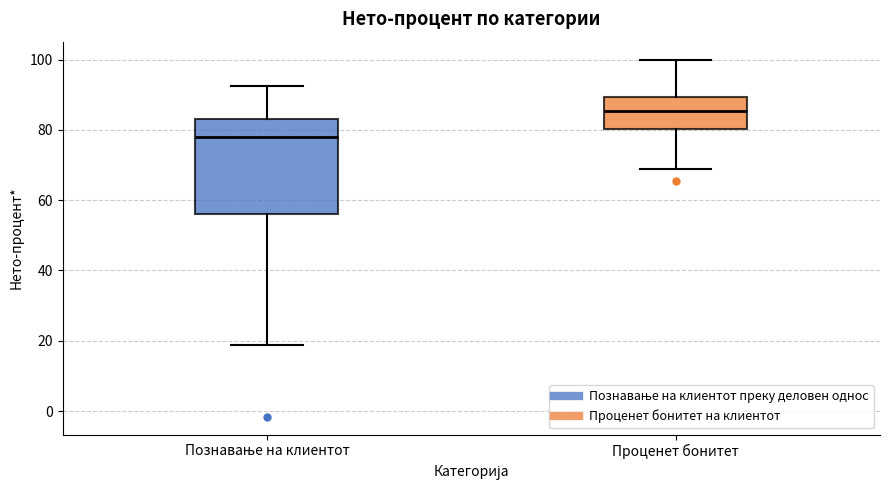

Reading left to right, transcribe this box plot: for each box, give where its median line is, the range the box spans, and where its two whiskers end, as read against the y-axis. The values are not printed on the chart, so give them approximately, as read against the axis.

Познавање на клиентот: median 78, box 56 to 84, whiskers 18 to 92
Проценет бонитет: median 86, box 80 to 90, whiskers 68 to 100